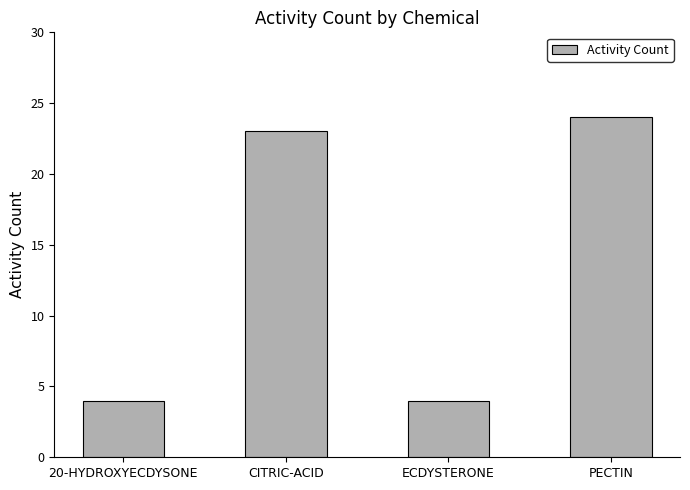

Reading left to right, extract all data points from this chart.

4	23	4	24